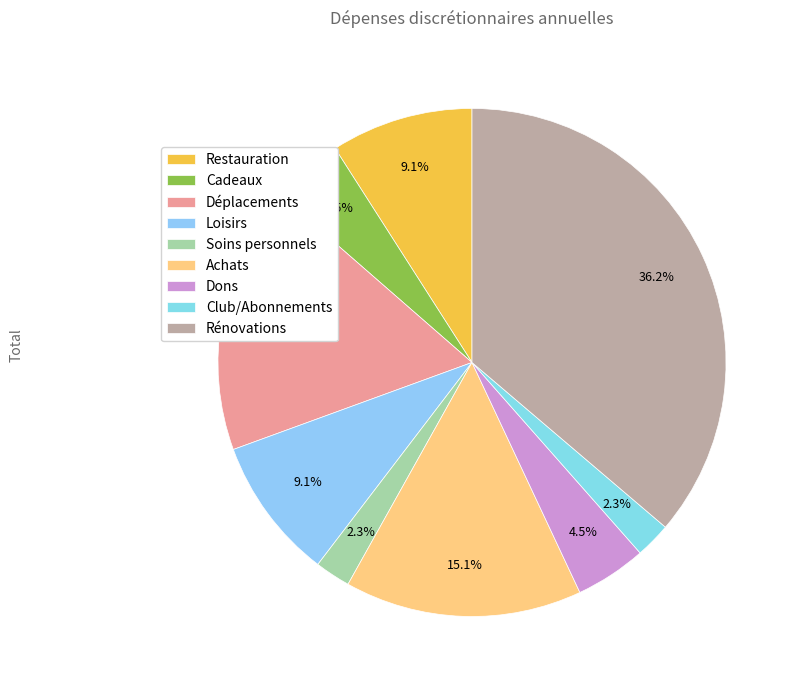

How many segments does this pie chart have?

9